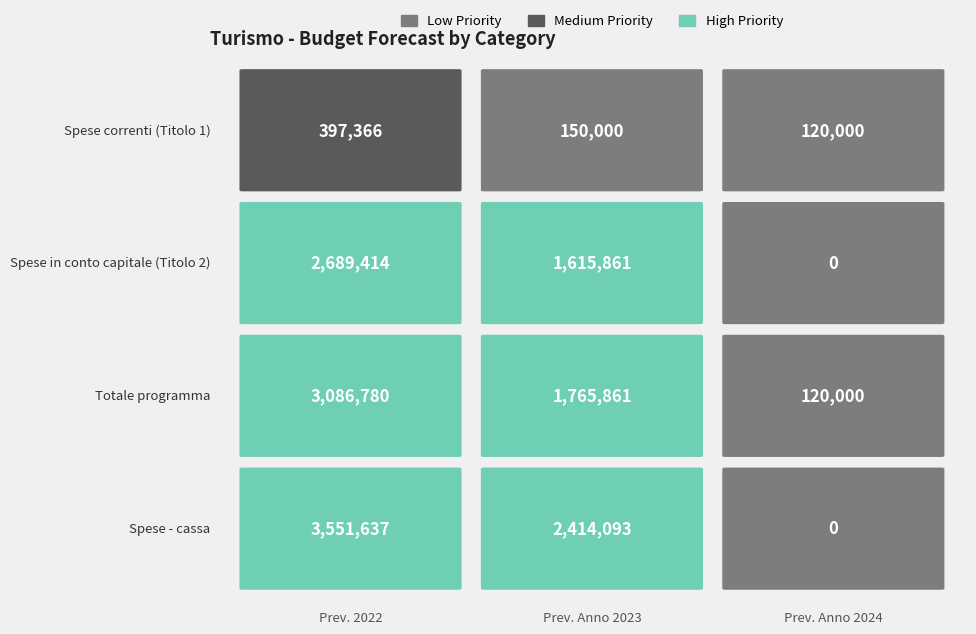

How many data points in Spese in conto capitale - cassa are above 2414092?

2